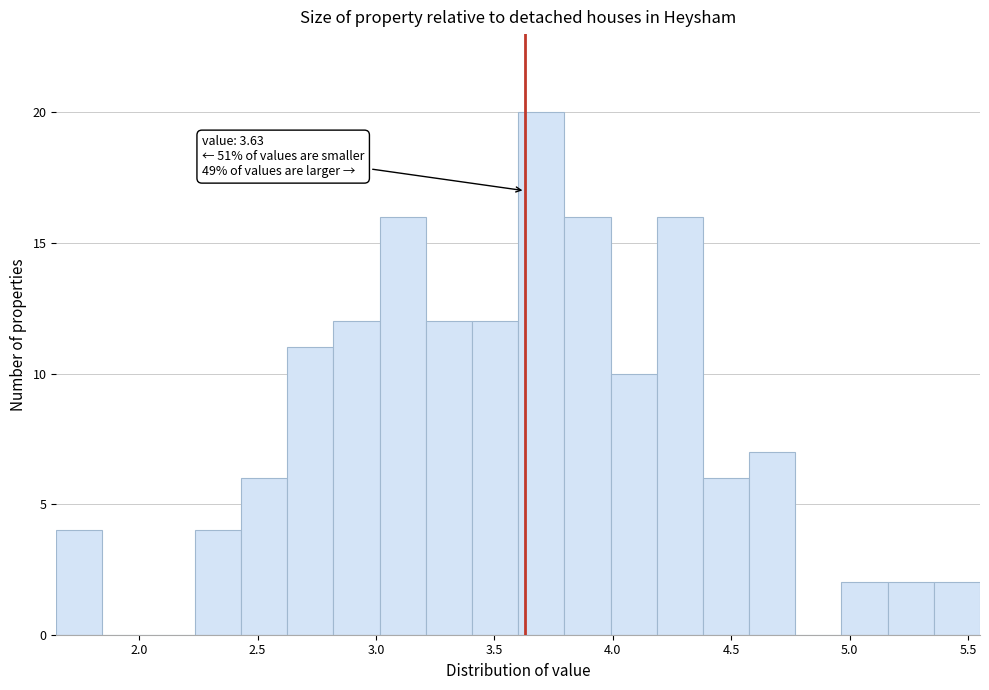

Around what value on the x-axis is the tallest bar? Give the approximate position of its centre, as read against the axis.

3.70